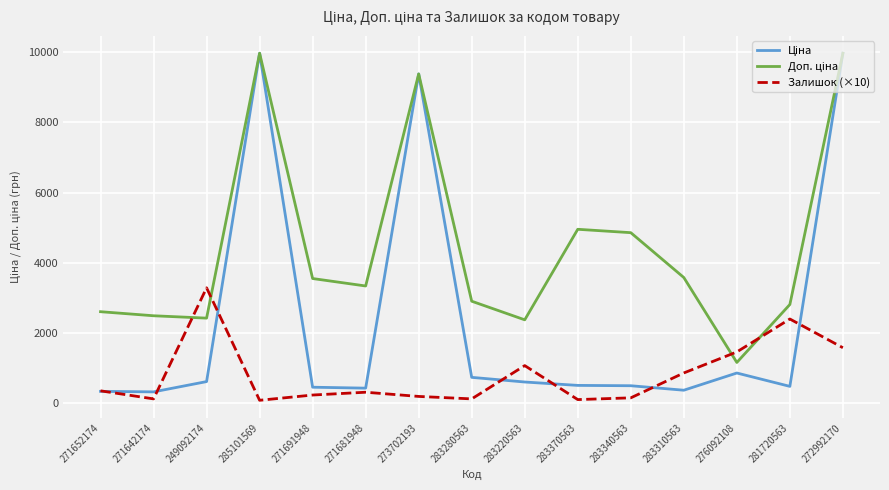

What is the approximate value of Залишок (×10) at 285101569?

70.0